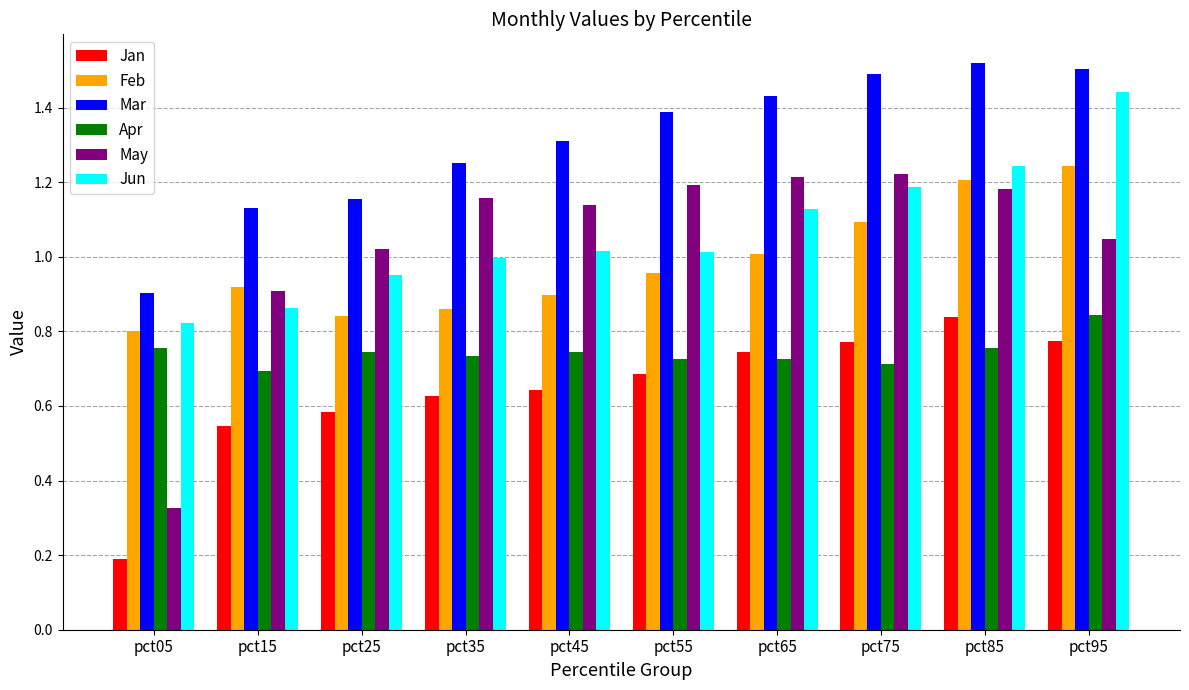

Are the bars grouped side by side (vs. stacked)?

Yes